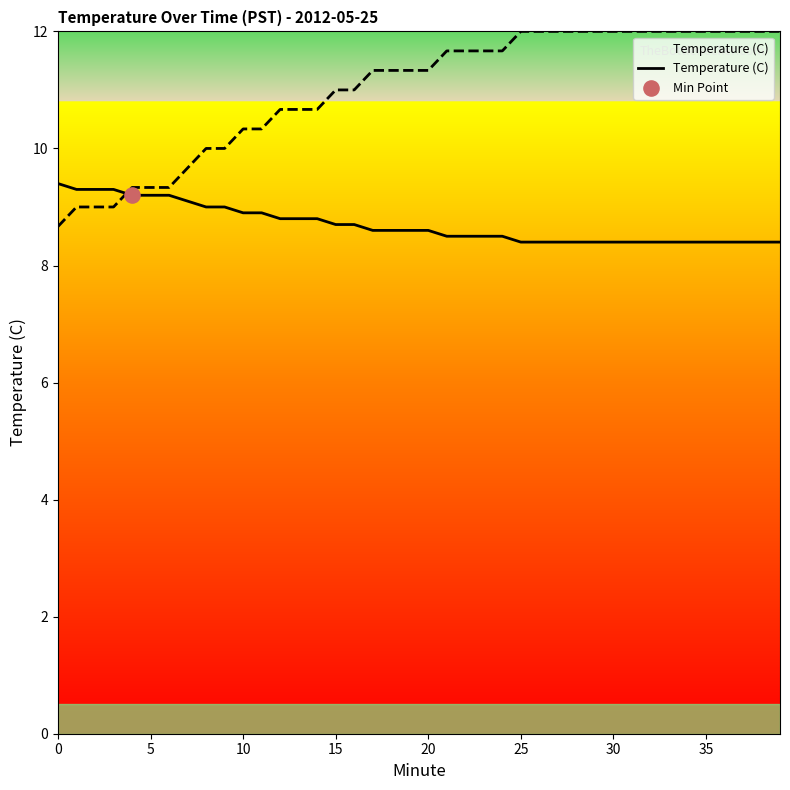

Which has a higher value, 32 or 16?

16